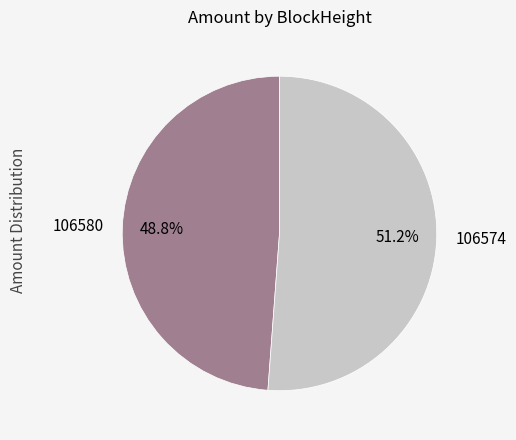

To the nearest percent, what is the combined percentage of 106574 and 106580?

100%